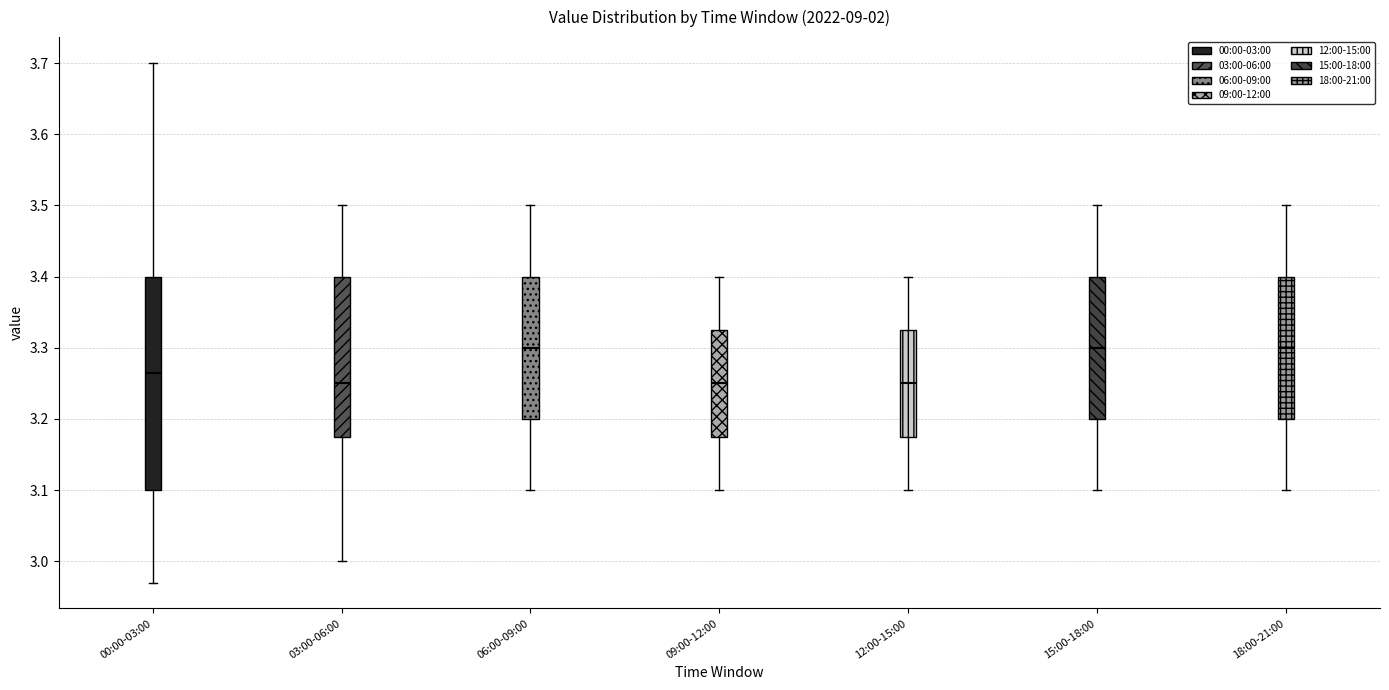

Where does the median line of the box for 00:00-03:00 sit on the y-axis? The values are not printed on the chart, so give them approximately, as read against the axis.

3.27